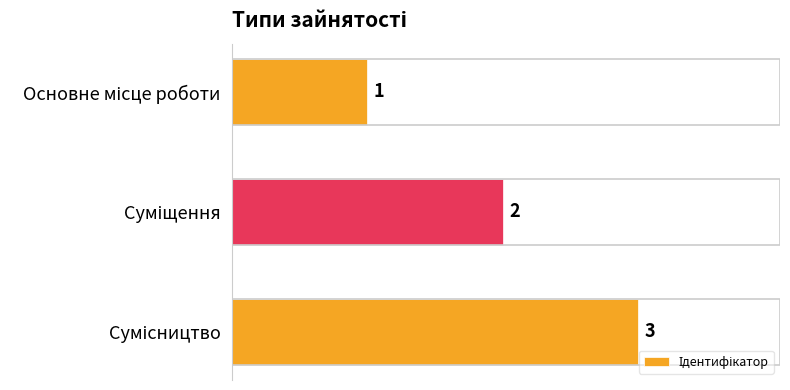

How many values are between 1 and 3?

3